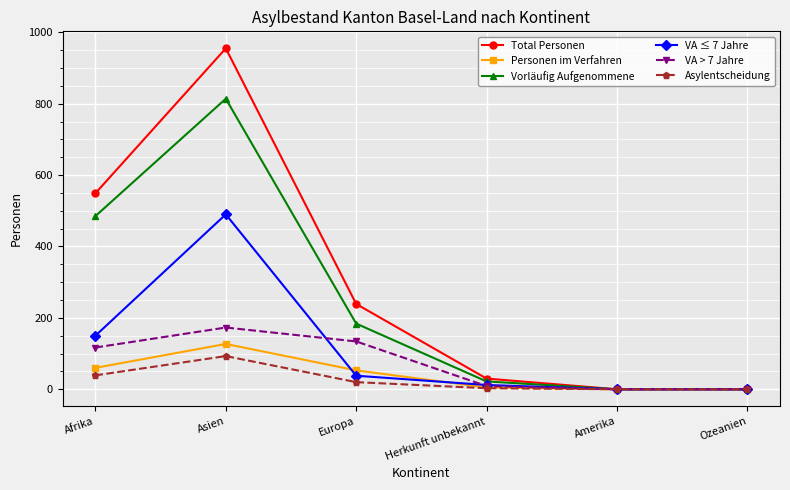

What is the value of the Personen im Verfahren point at the 1st from the left?

60